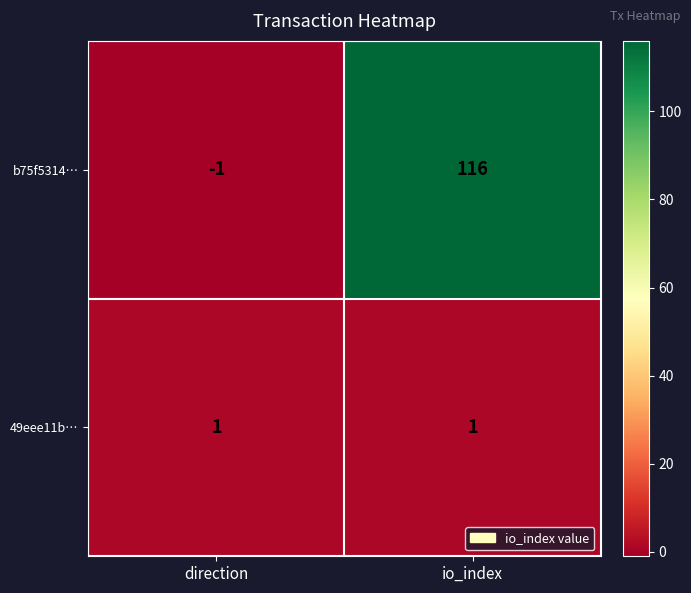

Reading left to right, what are all the values shown in this chart?

b75f5314…: -1	116
49eee11b…: 1	1